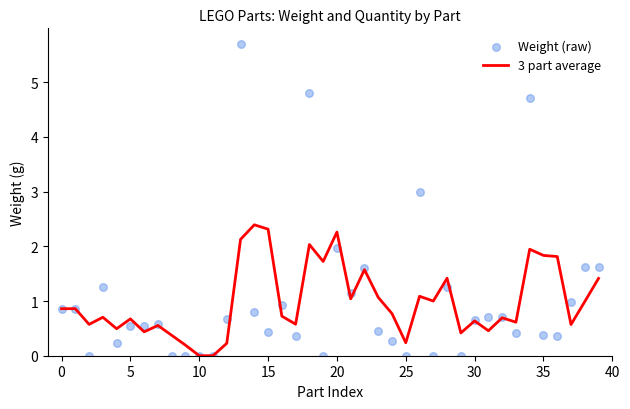

What is the total value across all series at 17?

0.9